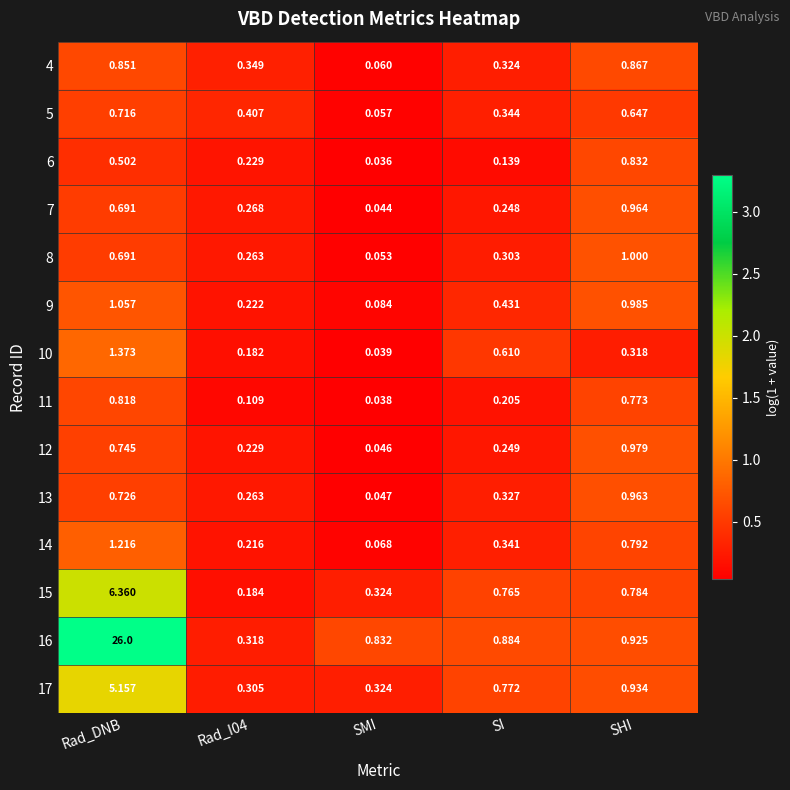

At which label is 8 closest to 0?

SMI